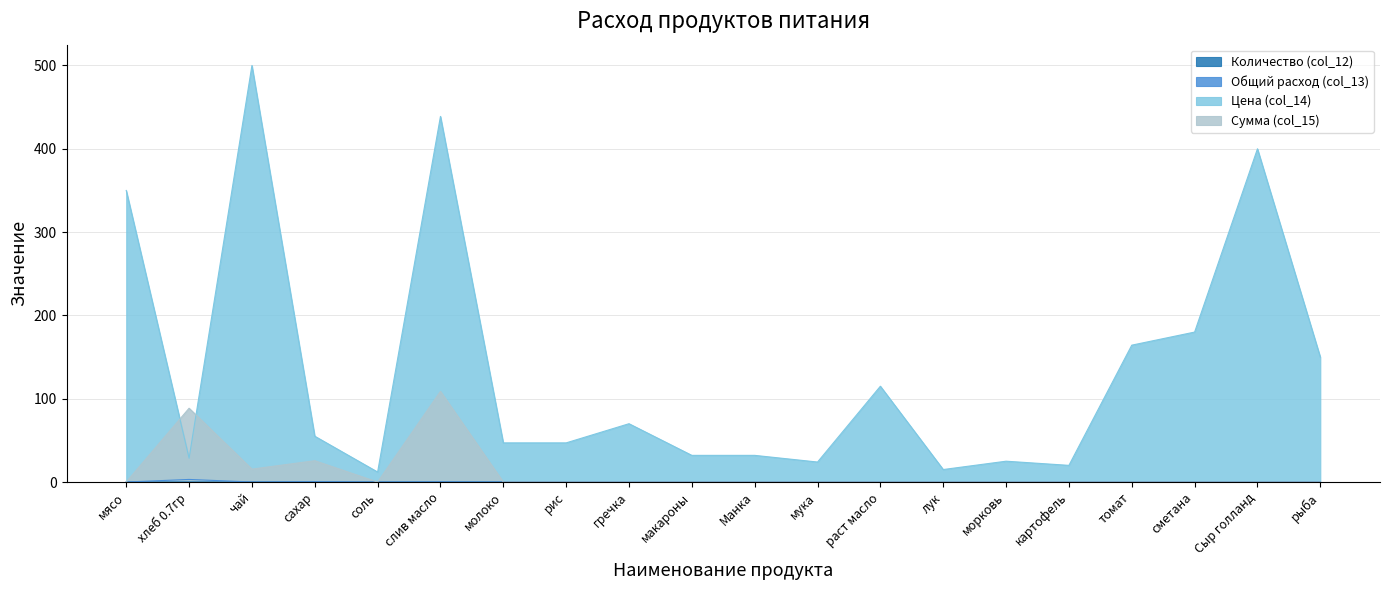

What is the difference between the maximum and minimum values in the Сумма (col_15) series?

108.8